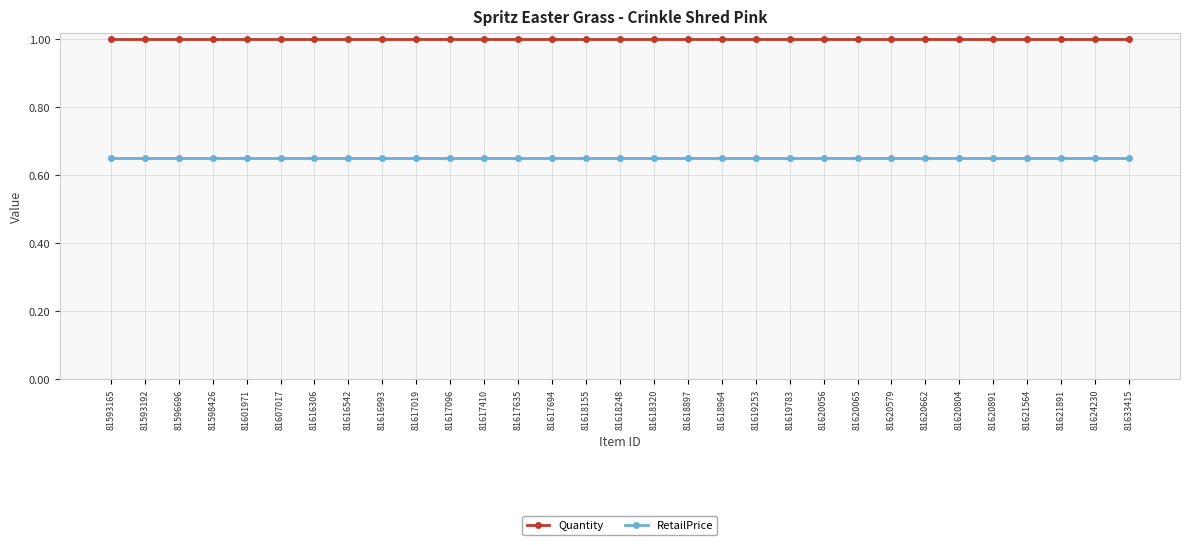

True or false: RetailPrice and Quantity cross at least once.

False